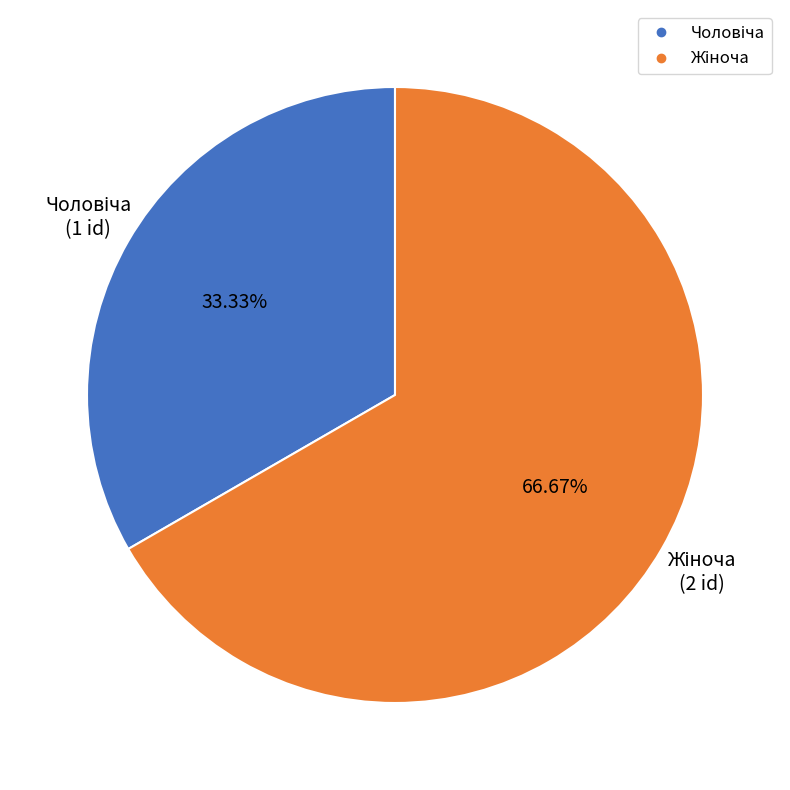

Is there any slice that represents more than half of the pie?

Yes